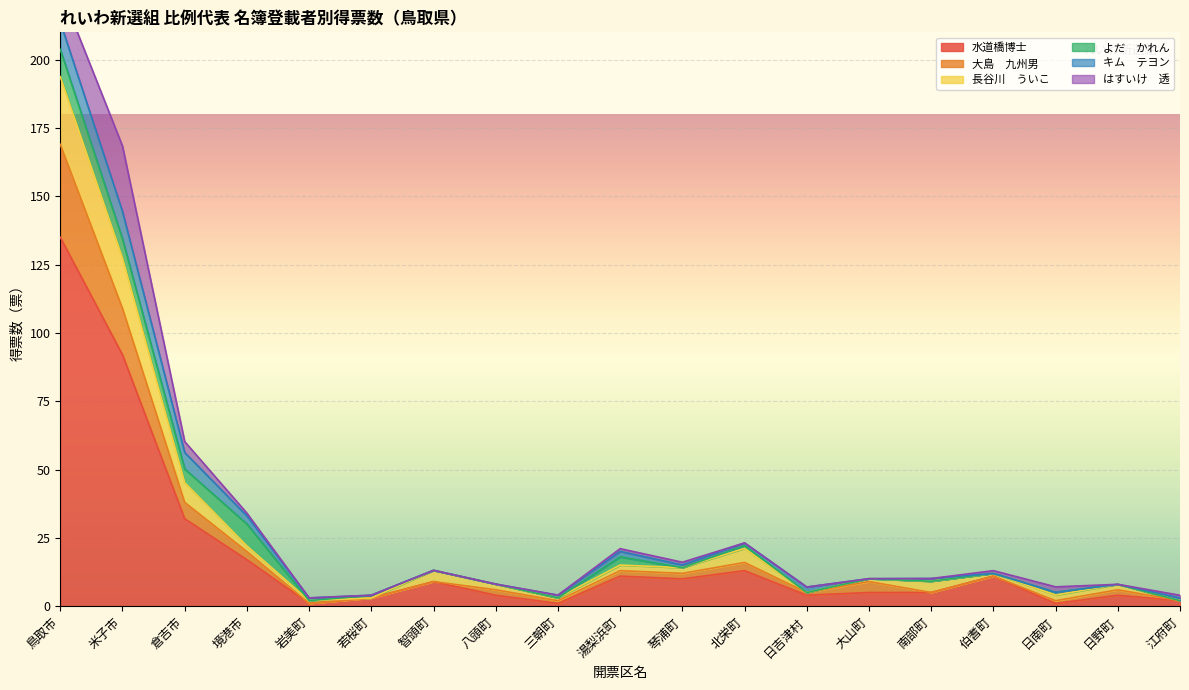

What is the approximate value of 水道橋博士 at 湯梨浜町?

11